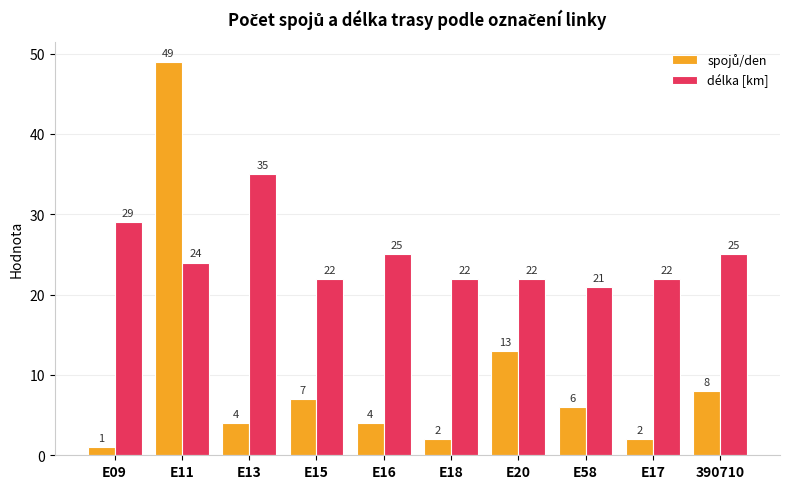

How many groups of bars are there?

10